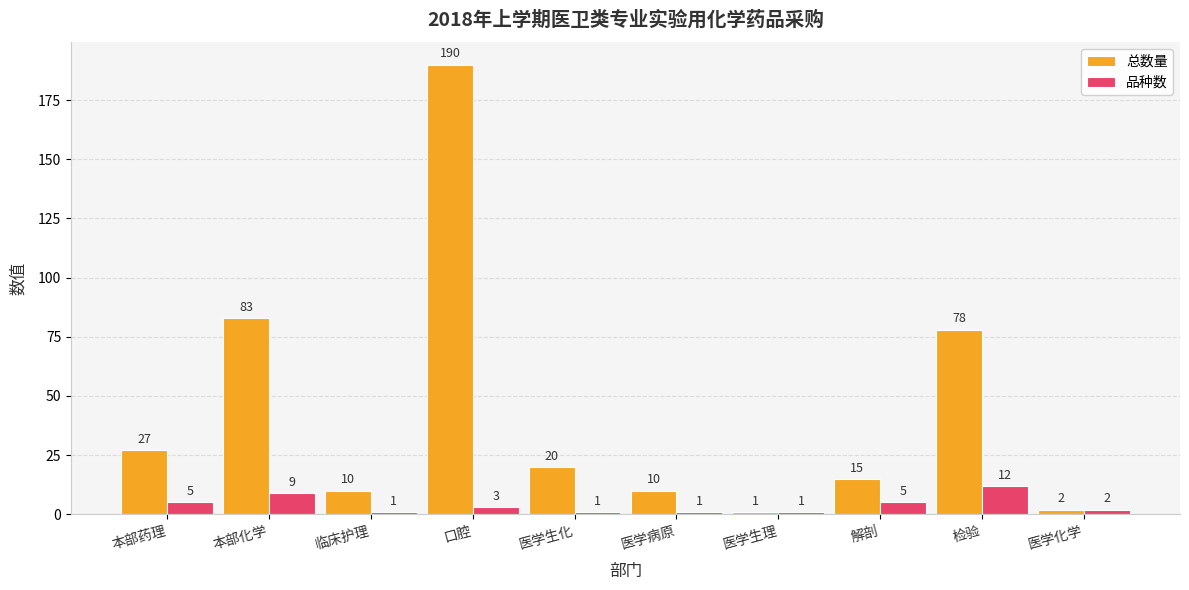

Rank the series at 本部药理 from lowest to highest value.

品种数, 总数量